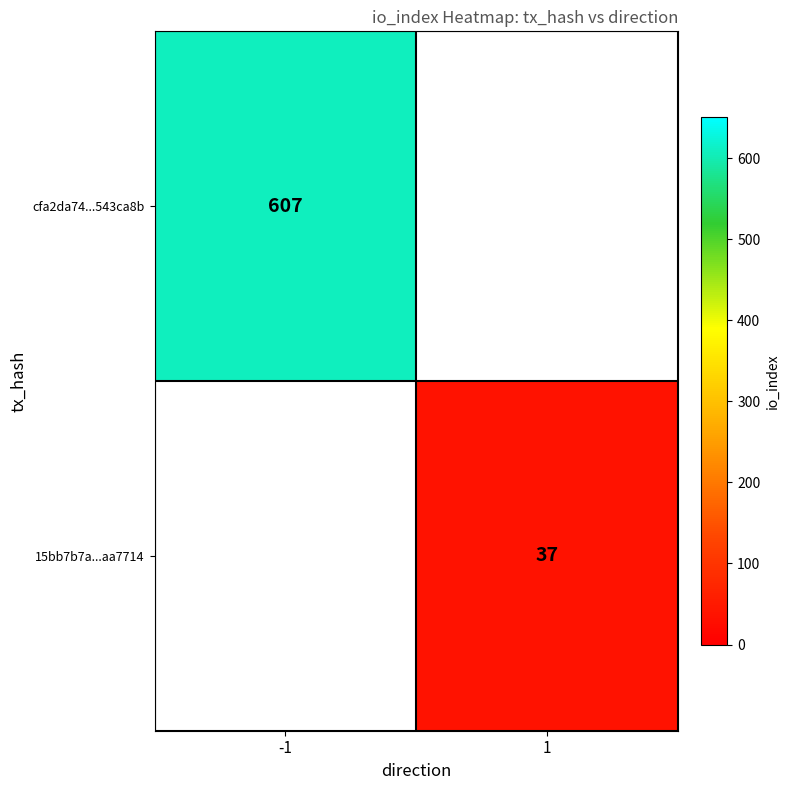

Is it true that cfa2da74...543ca8b equals 607 at -1?

True